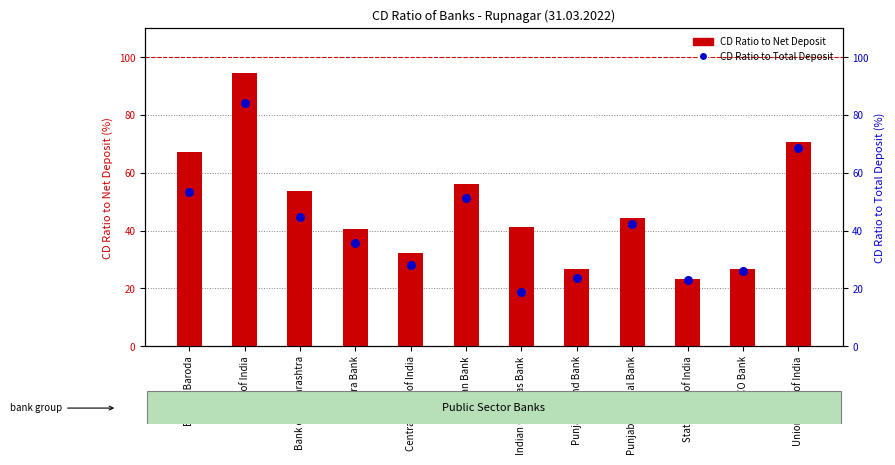

Which series contains the highest Y value?

CD Ratio to Net Deposit